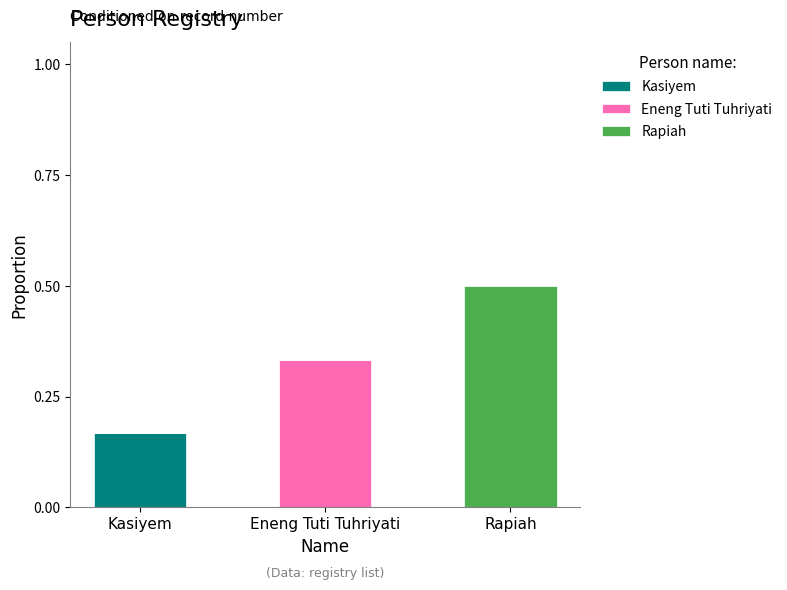

At which category is the sum across all series the highest?

Rapiah